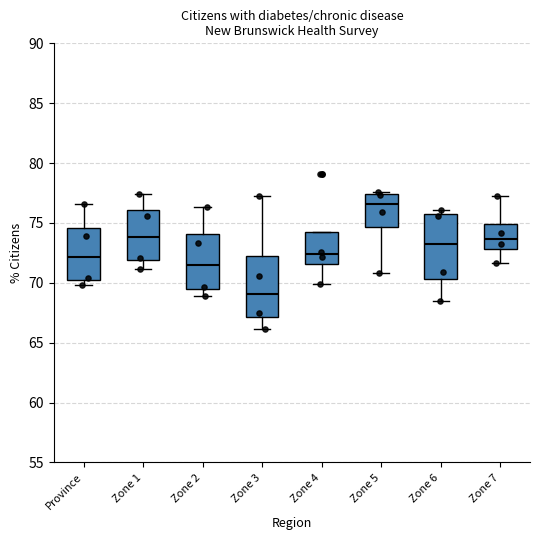

Reading left to right, transcribe this box plot: for each box, give where its median line is, the range the box spans, and where its two whiskers end, as read against the y-axis. The values are not printed on the chart, so give them approximately, as read against the axis.

Province: median 72.0, box 70.5 to 74.5, whiskers 70.0 to 76.5
Zone 1: median 74.0, box 72.0 to 76.0, whiskers 71.0 to 77.5
Zone 2: median 71.5, box 69.5 to 74.0, whiskers 69.0 to 76.5
Zone 3: median 69.0, box 67.0 to 72.5, whiskers 66.0 to 77.0
Zone 4: median 72.5, box 71.5 to 74.0, whiskers 70.0 to 74.0
Zone 5: median 76.5, box 74.5 to 77.5, whiskers 71.0 to 77.5 (just above the box's upper edge)
Zone 6: median 73.0, box 70.5 to 75.5, whiskers 68.5 to 76.0
Zone 7: median 73.5, box 73.0 to 75.0, whiskers 71.5 to 77.5